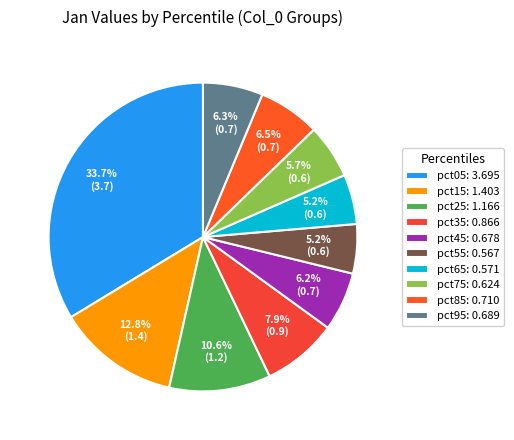

What percentage is the pct15 slice, to the nearest percent?

13%